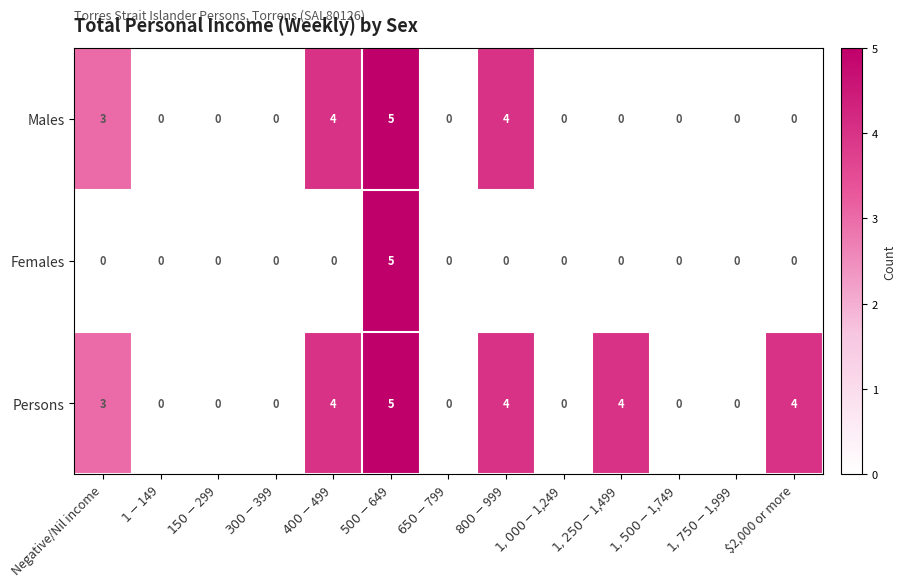

Rank the series by their average value, from highest to lowest.

Persons, Males, Females